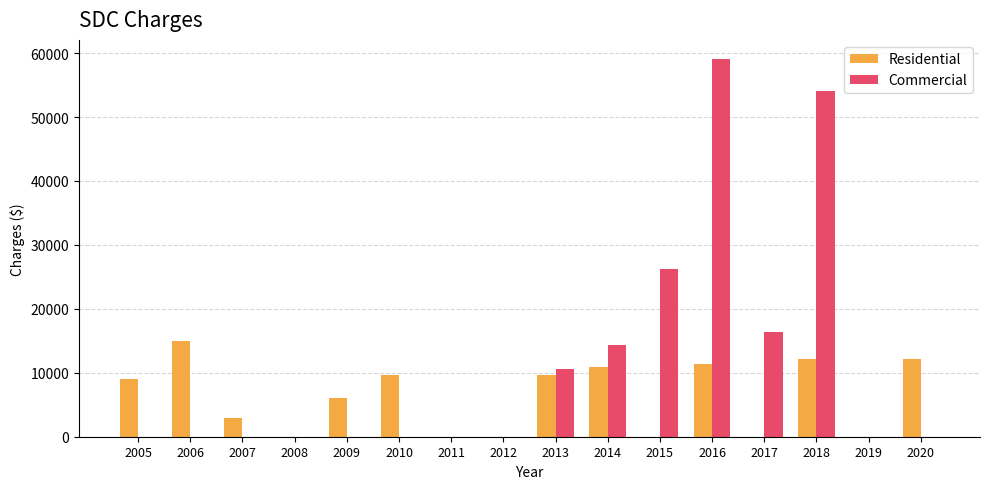

Between 2005 and 2013, which series saw the biggest shift?

Commercial